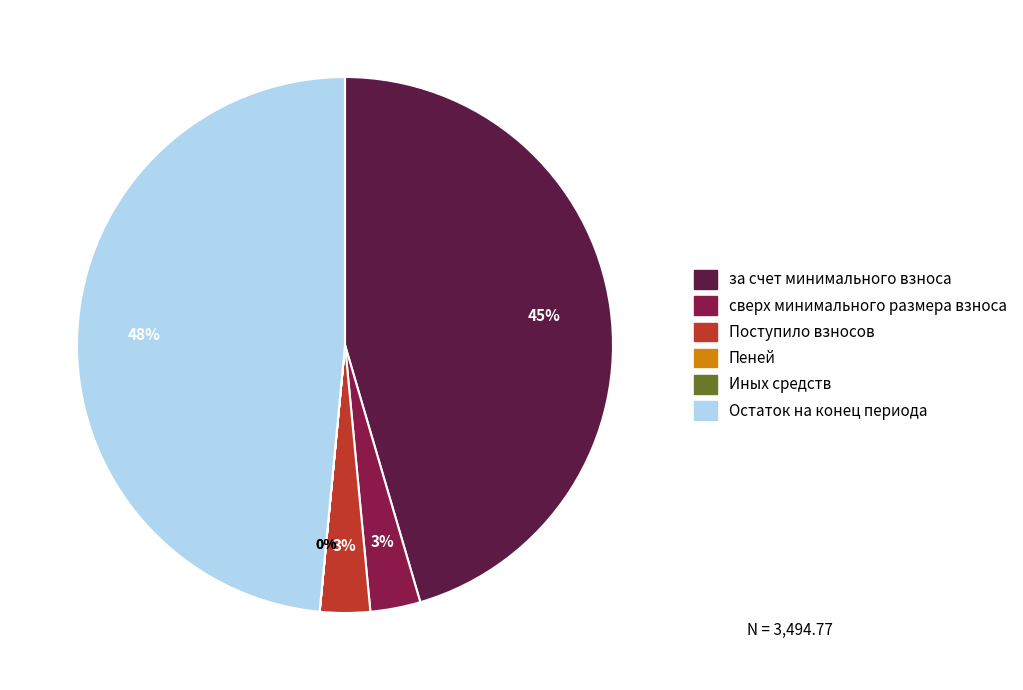

True or false: за счет минимального взноса accounts for 45% of the total.

True